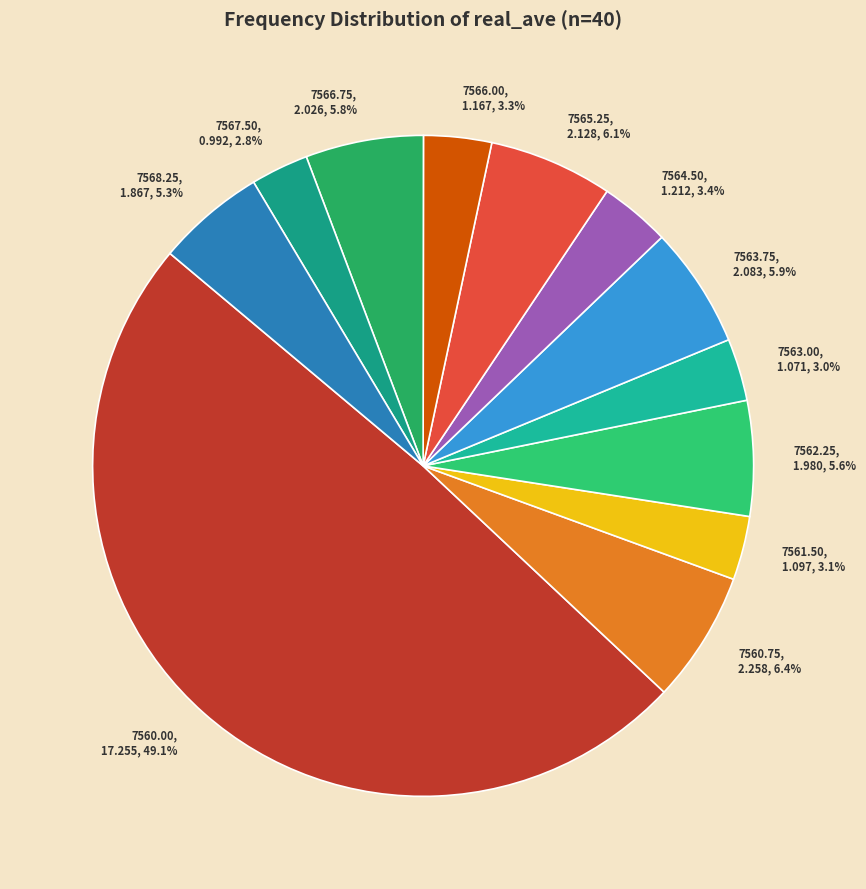

Does 7568.25 account for over 50% of the chart?

No